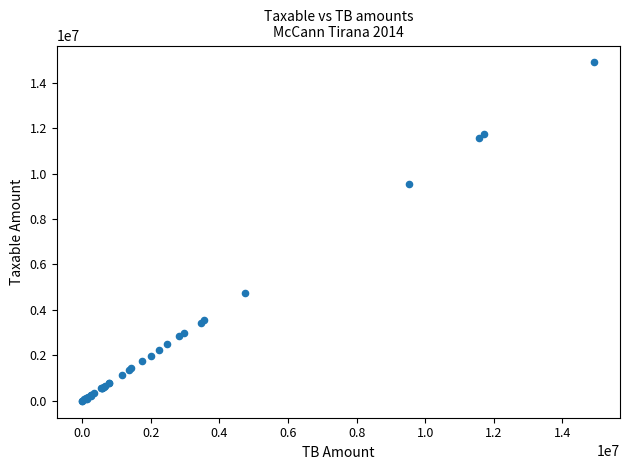

What Y value in the scatter plot is closest to 7443929?

9536057.6